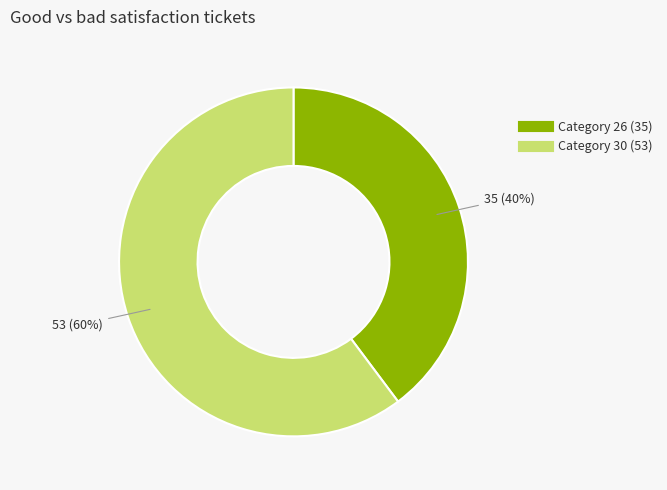

Count the number of slices in the pie.

2